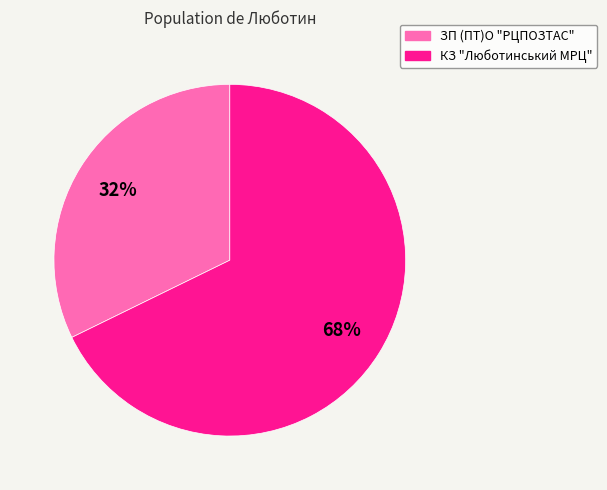

Is the sum of КЗ "Люботинський МРЦ" and ЗП (ПТ)О "РЦПОЗТАС" greater than half?

Yes